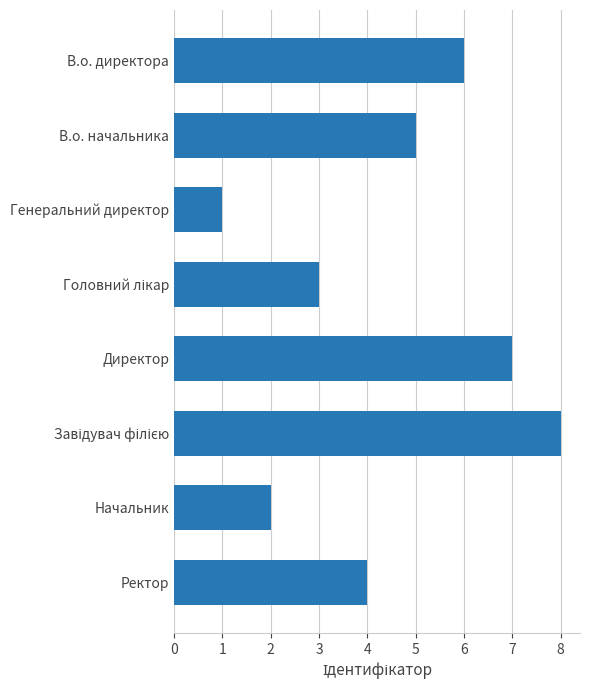

How many bars are there in total?

8